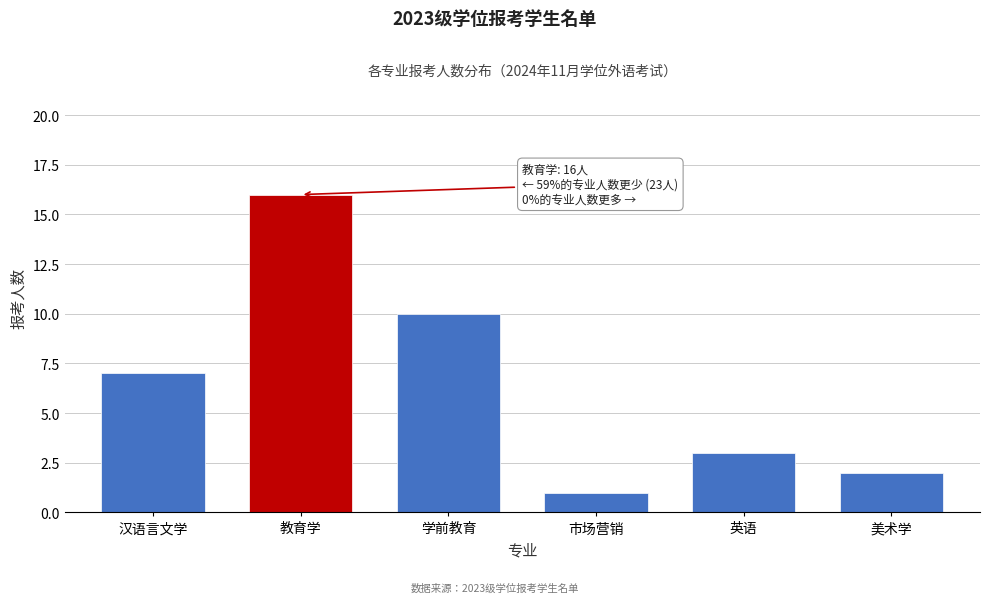

Reading right to left, what are all the values shown in this chart?

2	3	1	10	16	7